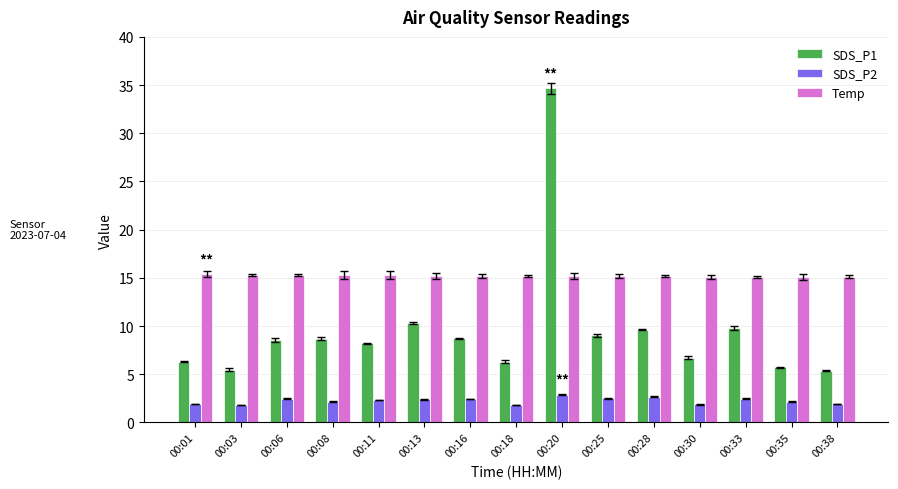

Is it true that Temp equals 8.2 at 00:11?

False